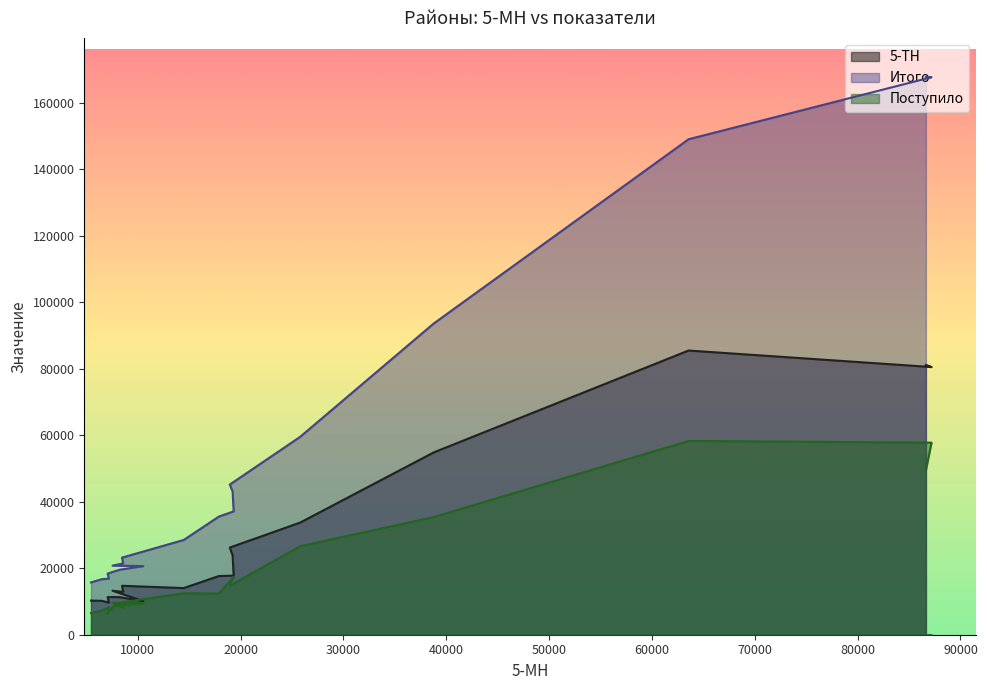

True or false: Итого has a value of 37746 at Хайбуллинский.

False